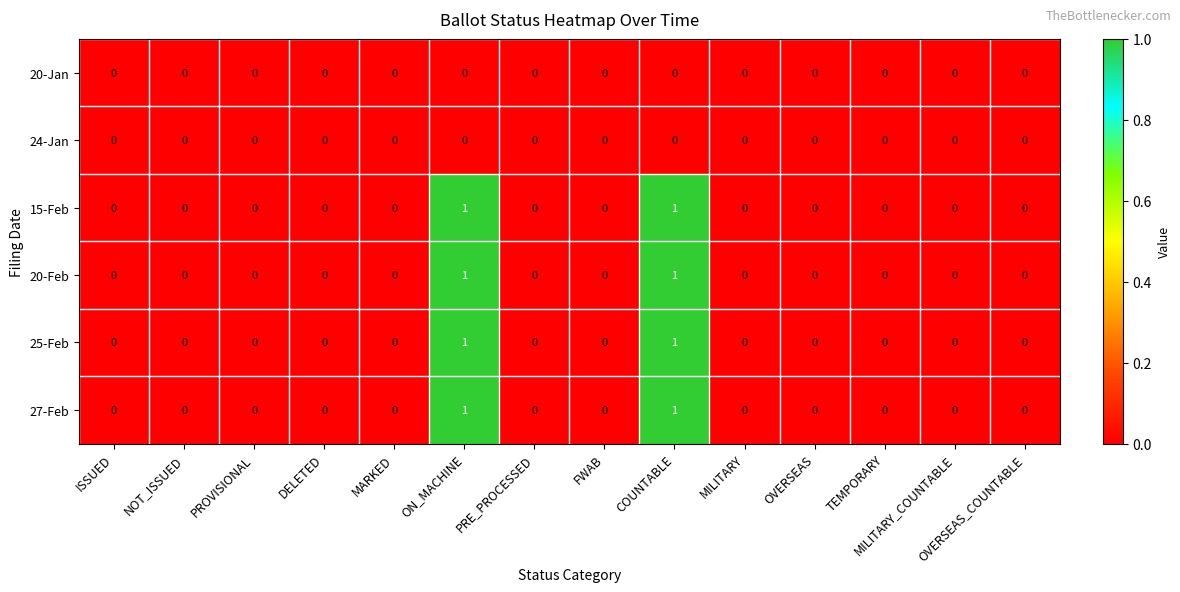

The 15-Feb series shows 1 at PROVISIONAL. True or false?

False